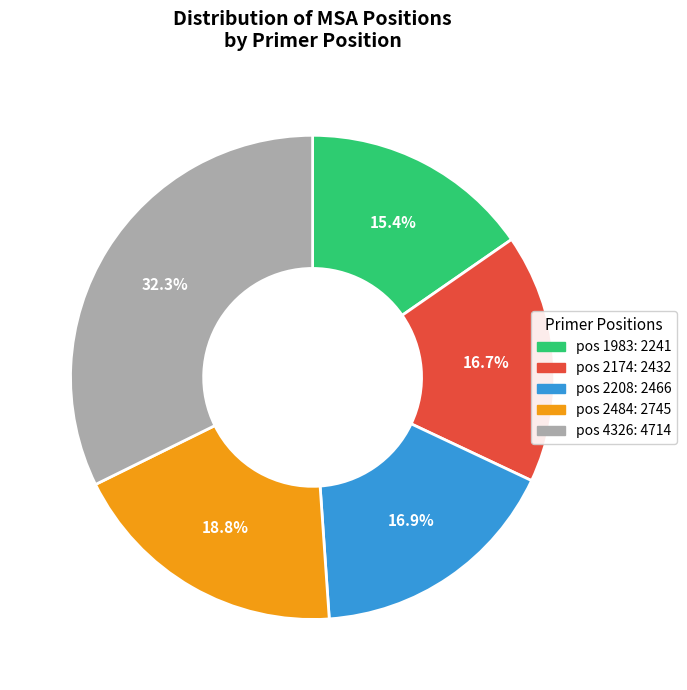

True or false: pos 2208 accounts for 17% of the total.

True